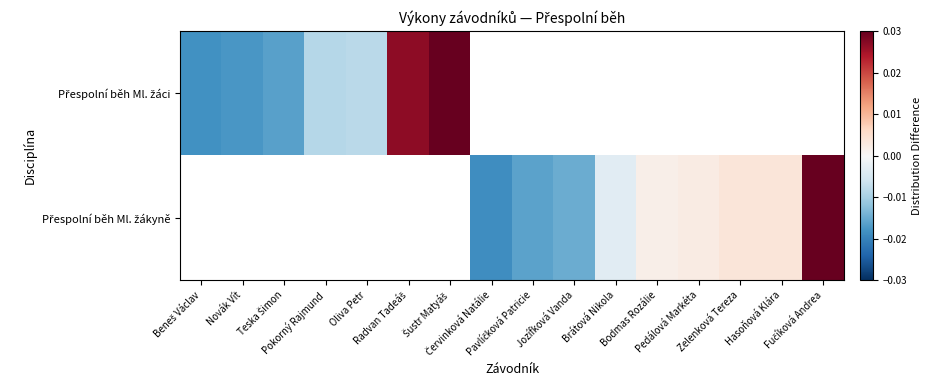

How many negative values does the Přespolní běh Ml. žákyně series have?

4